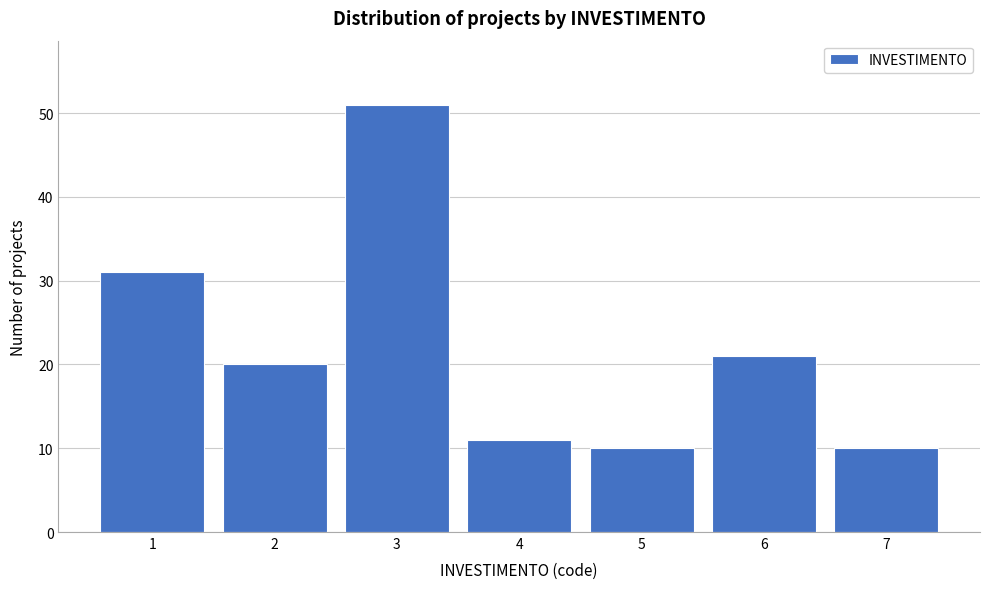

Reading left to right, transcribe all the data shown in this chart.

31	20	51	11	10	21	10